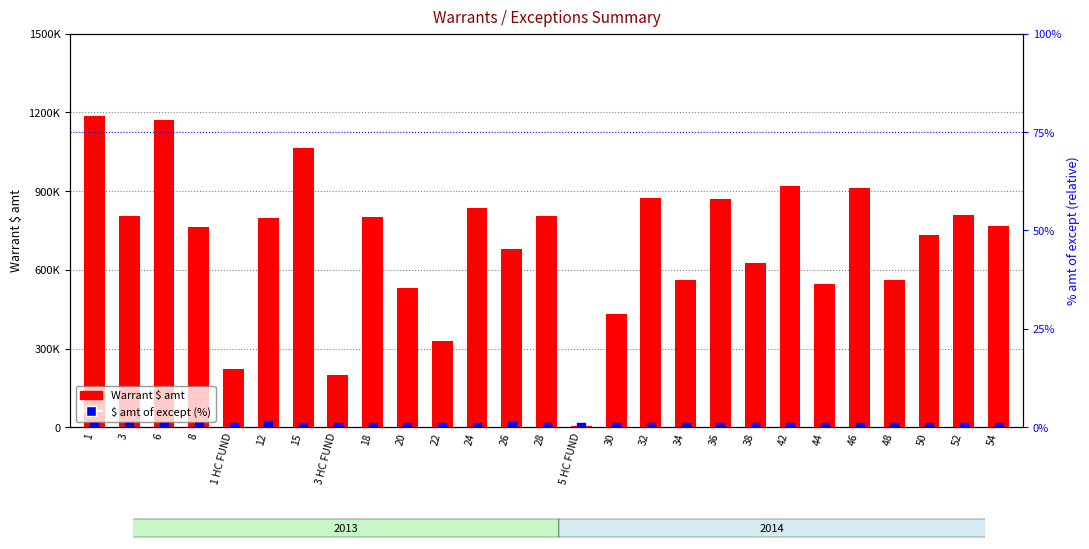

Which series contains the highest Y value?

Warrant $ amt